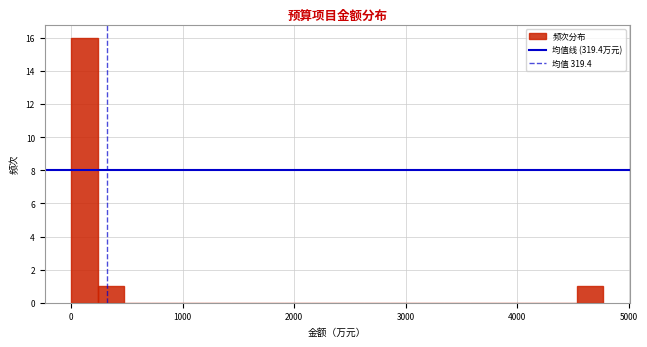

Around what value on the x-axis is the tallest bar? Give the approximate position of its centre, as read against the axis.

100